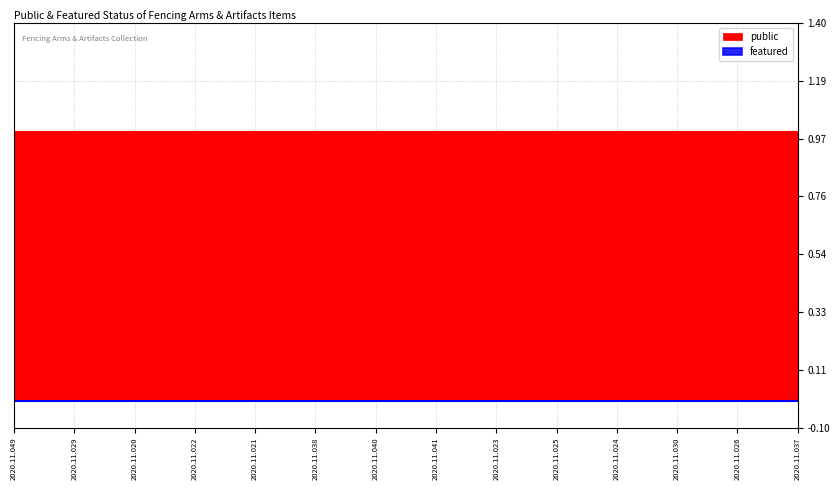

At which label is featured closest to 0?

2020.11.049